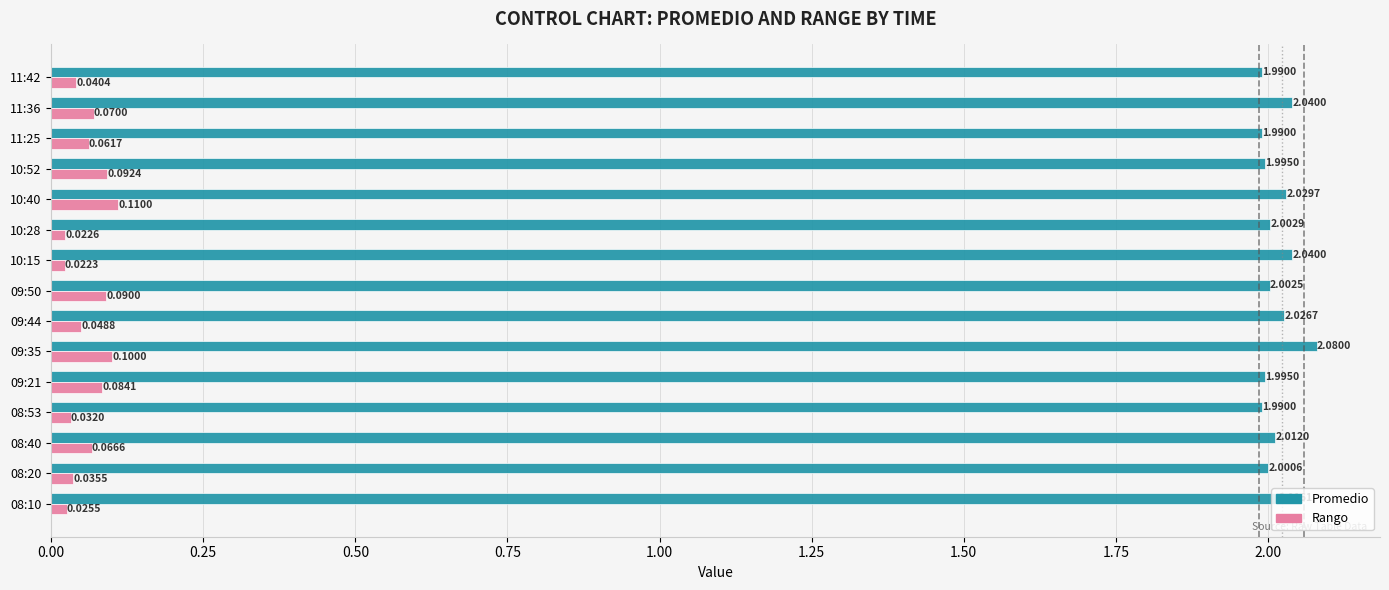

What is the sum of the Promedio values at 10:52 and 11:36?

4.0